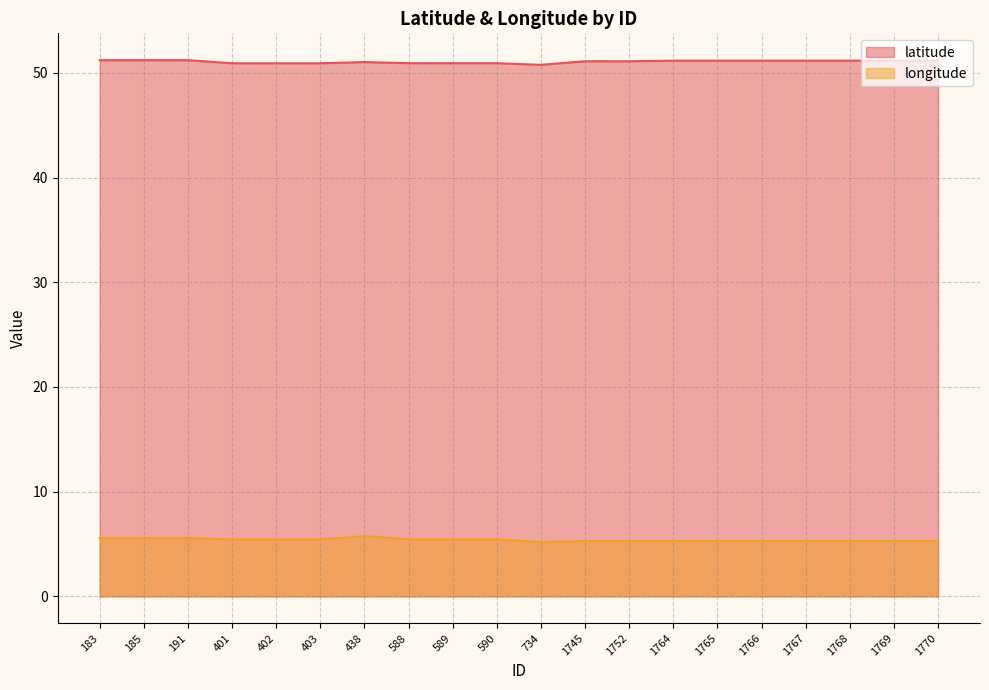

The latitude series shows 51.1 at 1752. True or false?

True